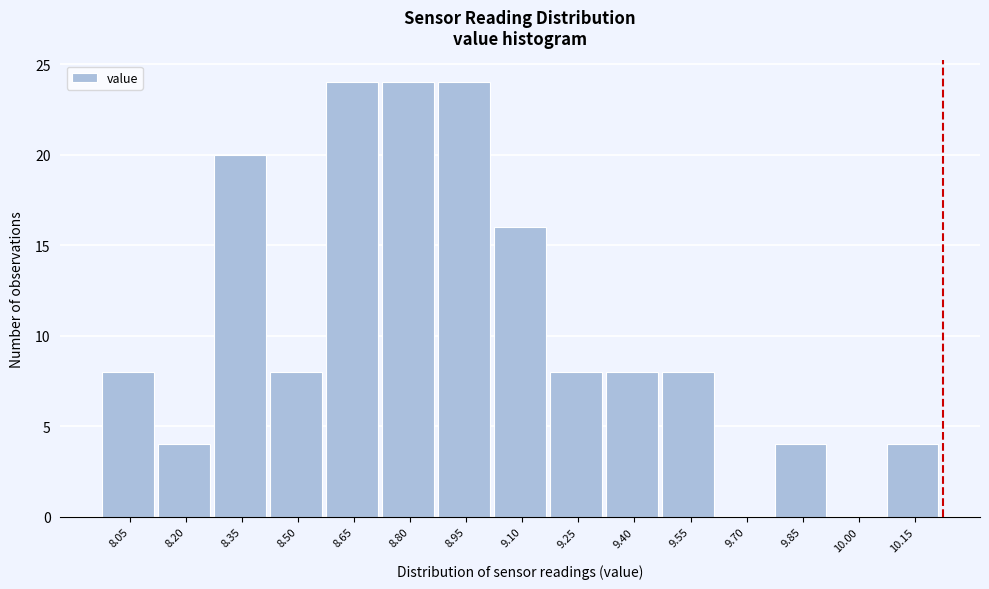

Reading left to right, extract all data points from this chart.

8.05=8	8.20=4	8.35=20	8.50=8	8.65=24	8.80=24	8.95=24	9.10=16	9.25=8	9.40=8	9.55=8	9.70=0	9.85=4	10.00=0	10.15=4